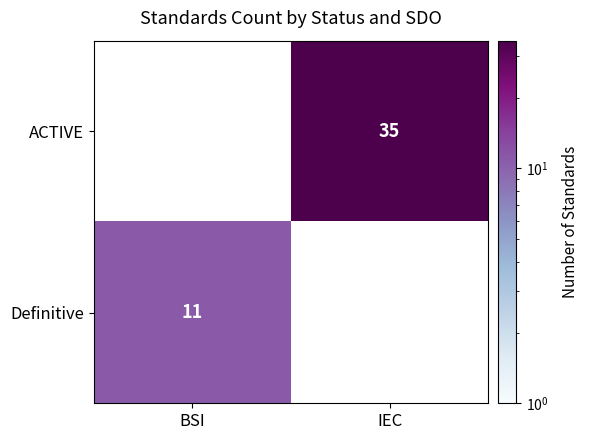

The Definitive series shows 4 at BSI. True or false?

False